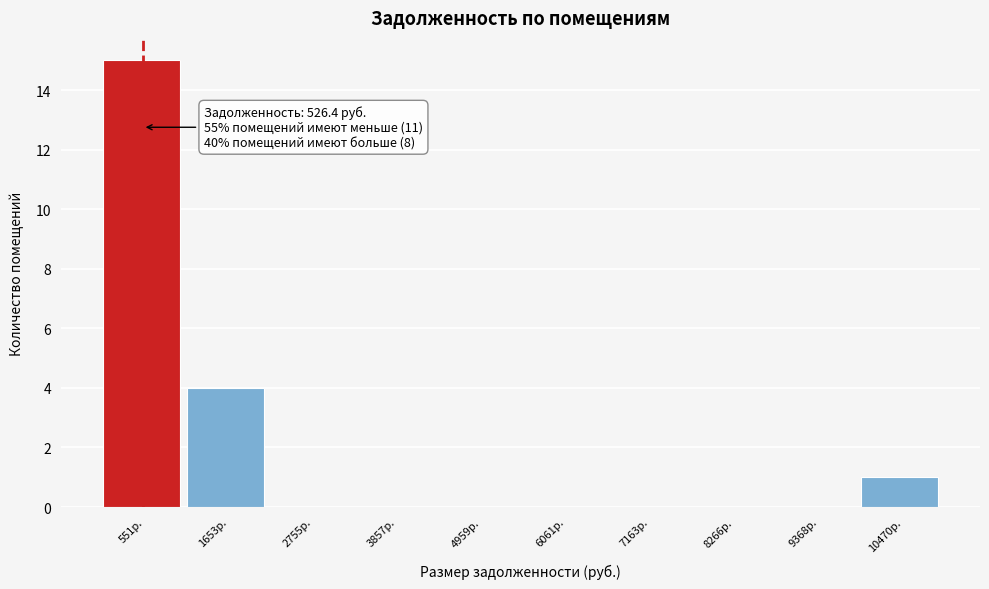

Which range on the x-axis has the tallest bar?

0 to 1200